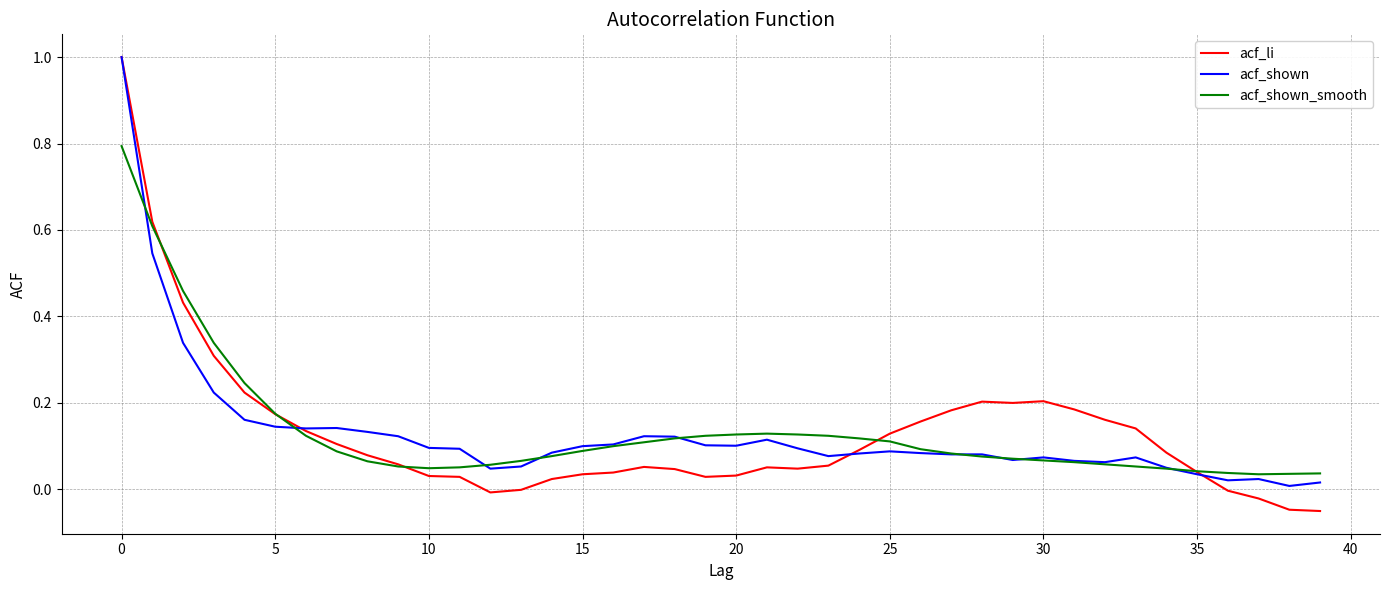

Which series has the widest spread of values?

acf_li